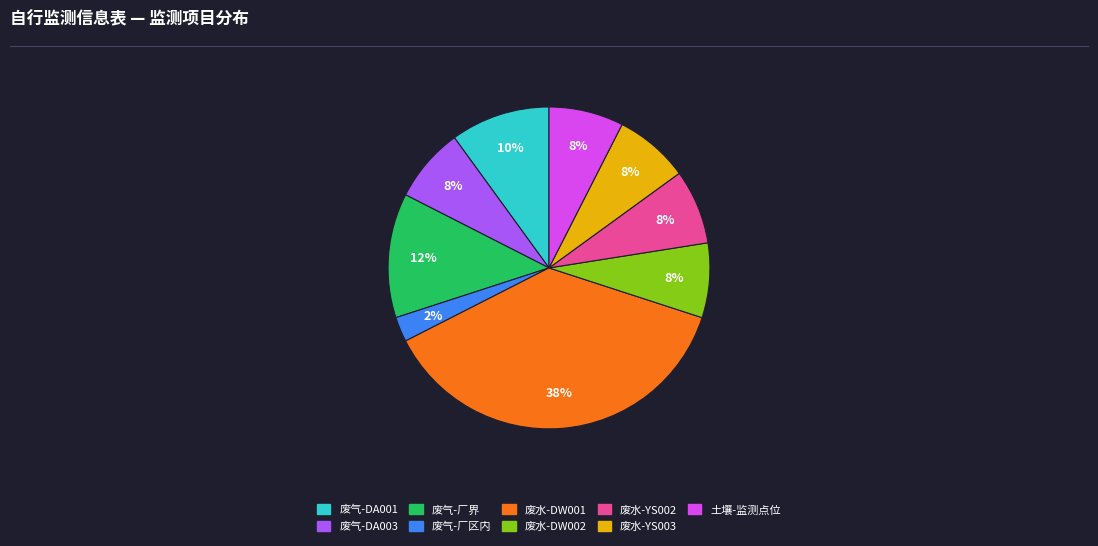

How many slices are in this pie chart?

9